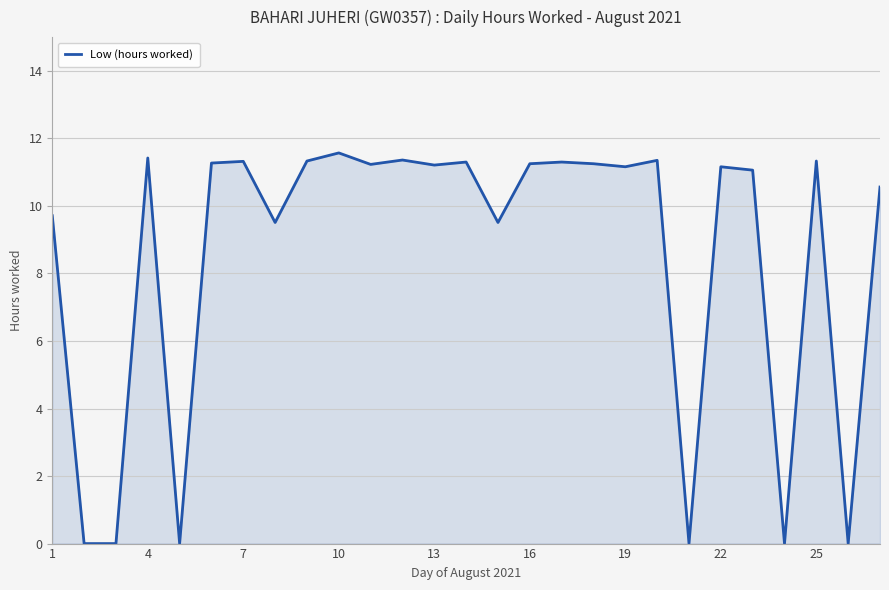

What is the maximum value shown in the chart?

11.6